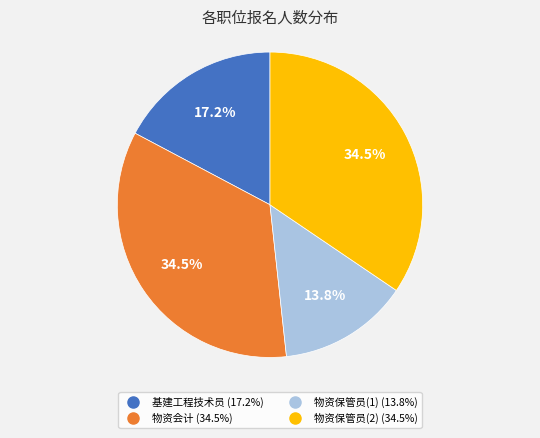

Does any single category account for the majority?

No